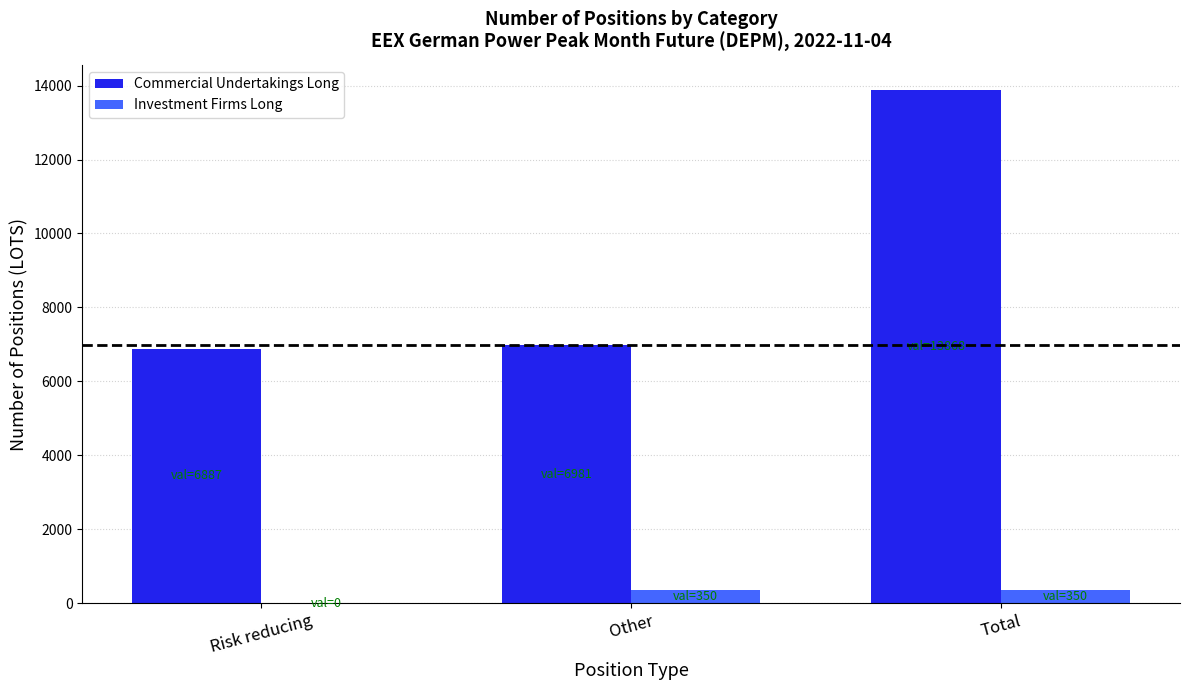

What is the greatest value displayed?

13868